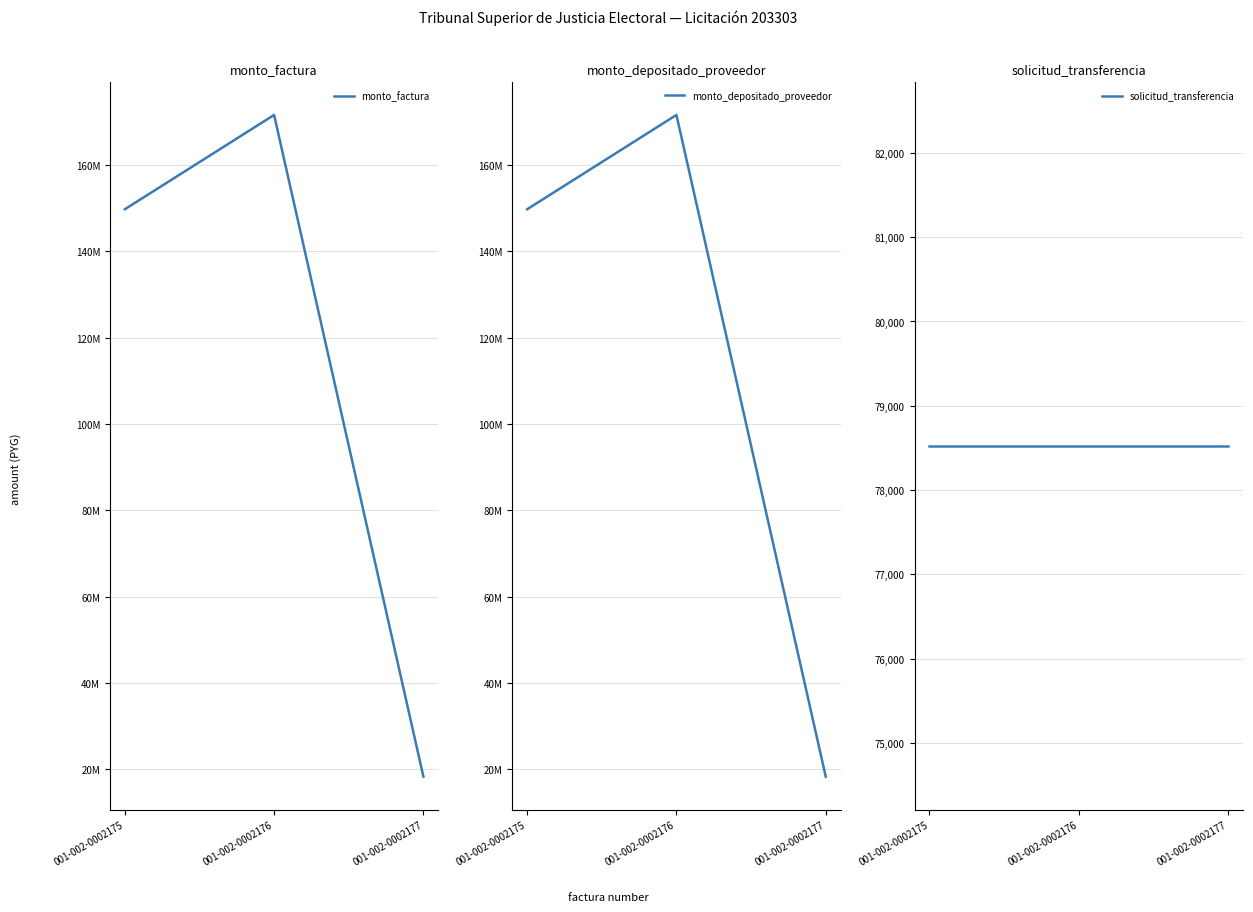

What is the total value across all series at 001-002-0002175?

299598525